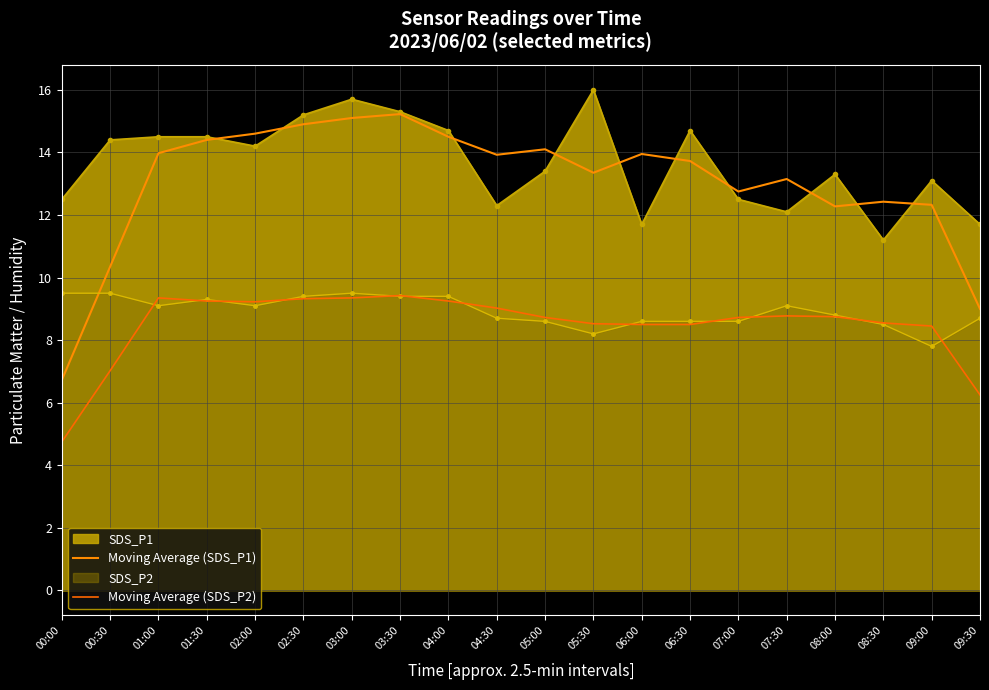

What is the label of the 9th point from the right?

05:30